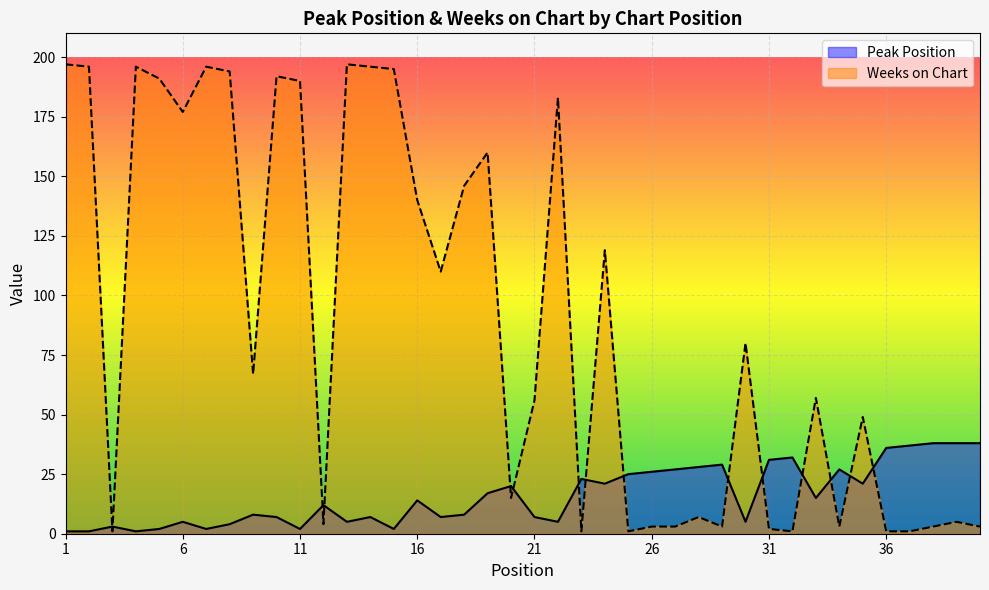

Which series has the largest total across all categories?

Weeks on Chart